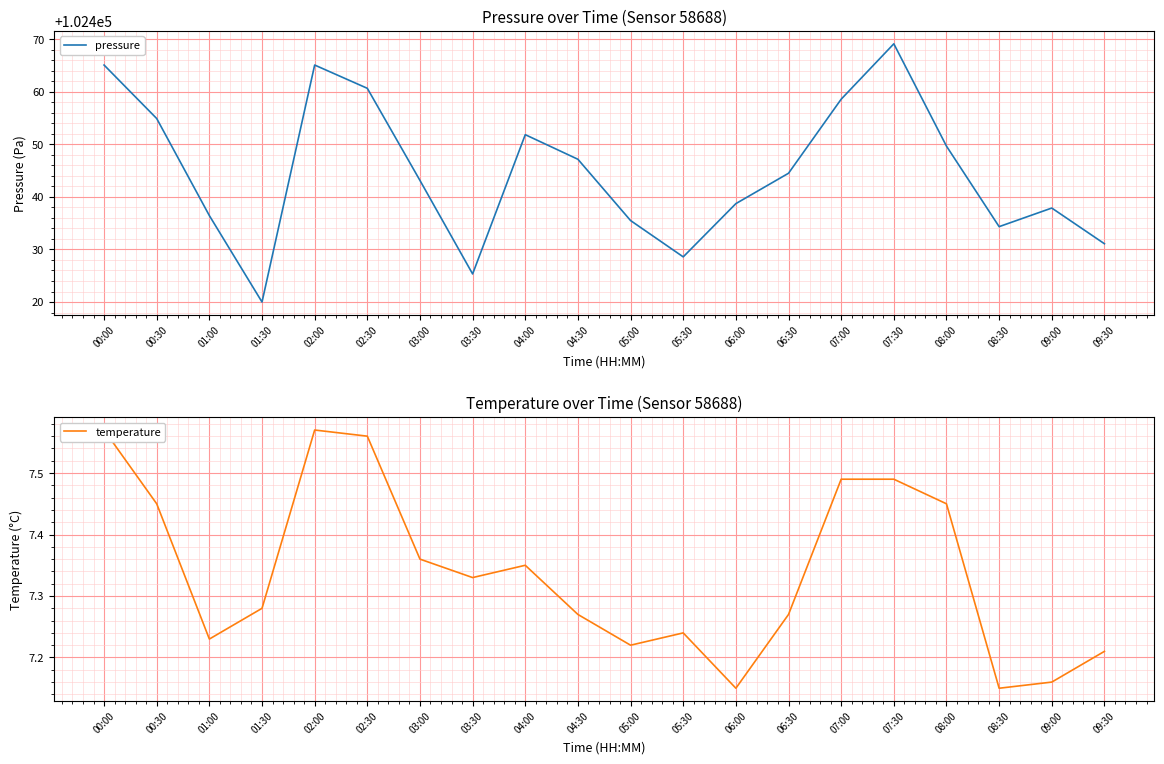

How many interior local valleys does the temperature series have?

5